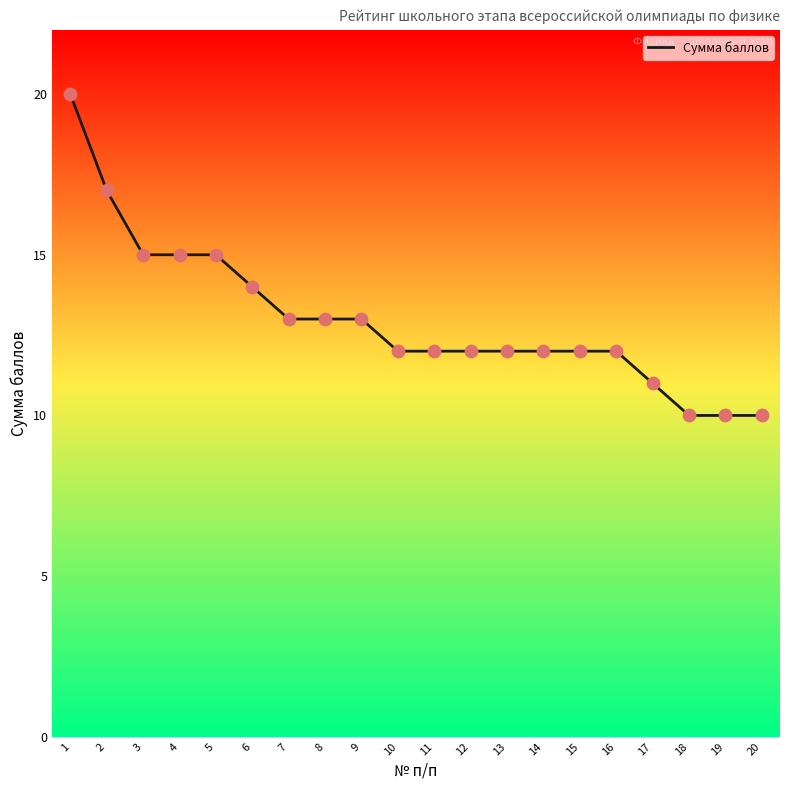

Approximately how many times larger is the value at 19 compared to 8?

0.8